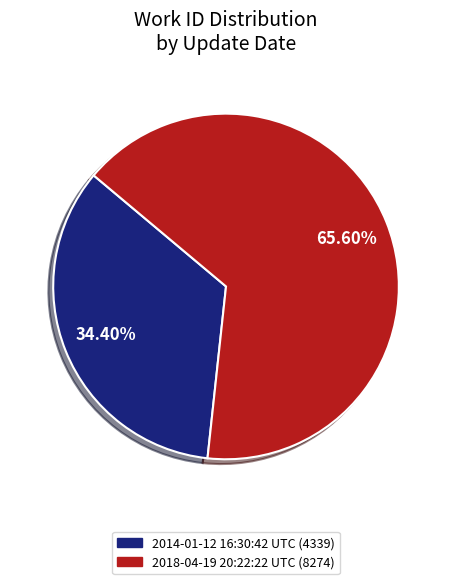

How many slices are in this pie chart?

2